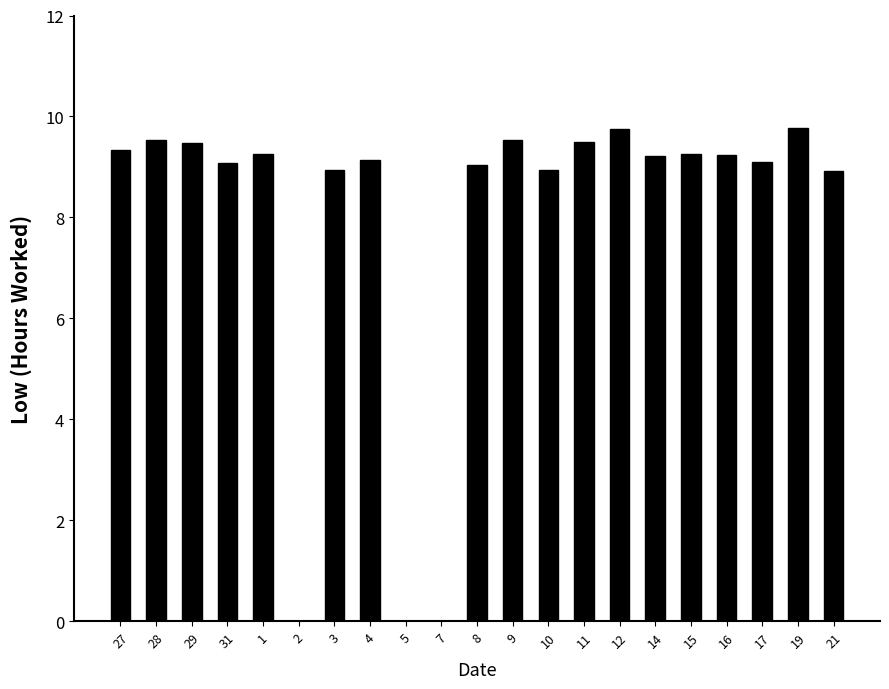

What is the maximum value shown in the chart?

9.8